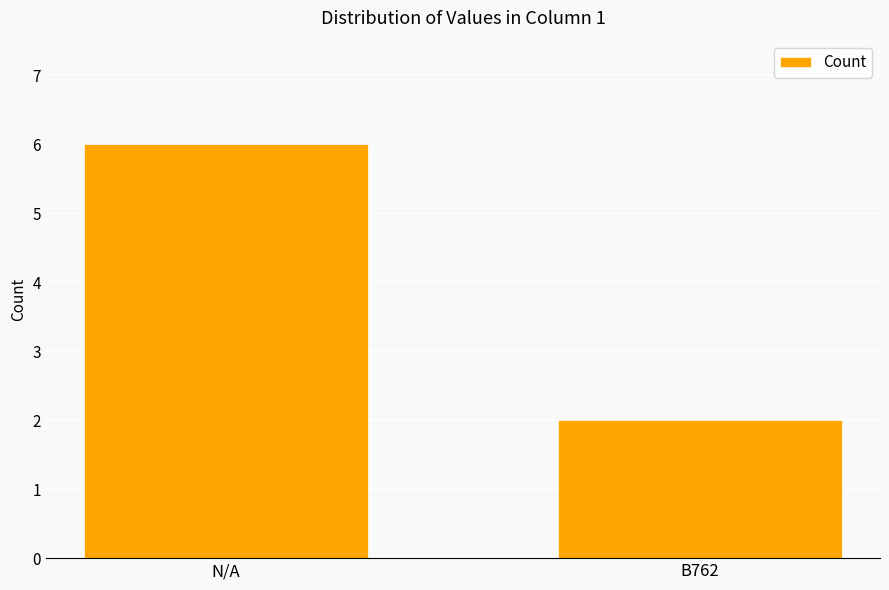

Count the number of categories in the chart.

2